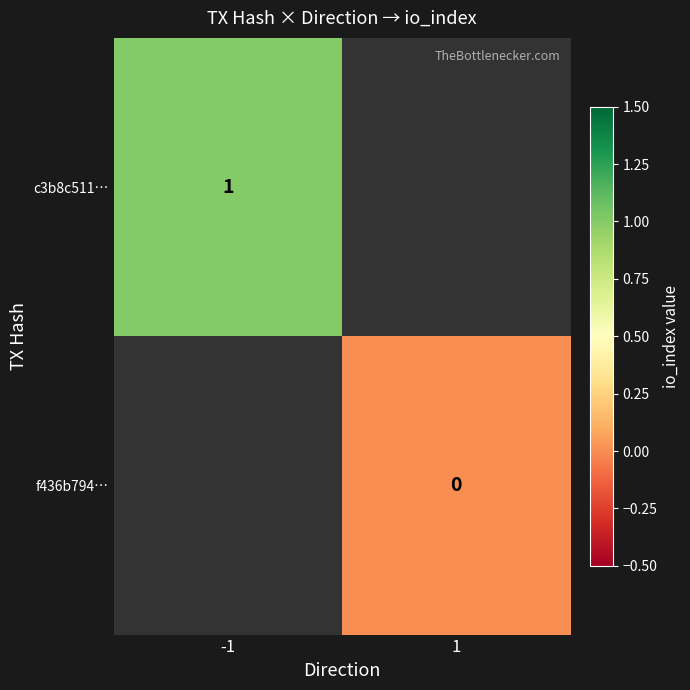

The c3b8c511… series shows 2 at -1. True or false?

False